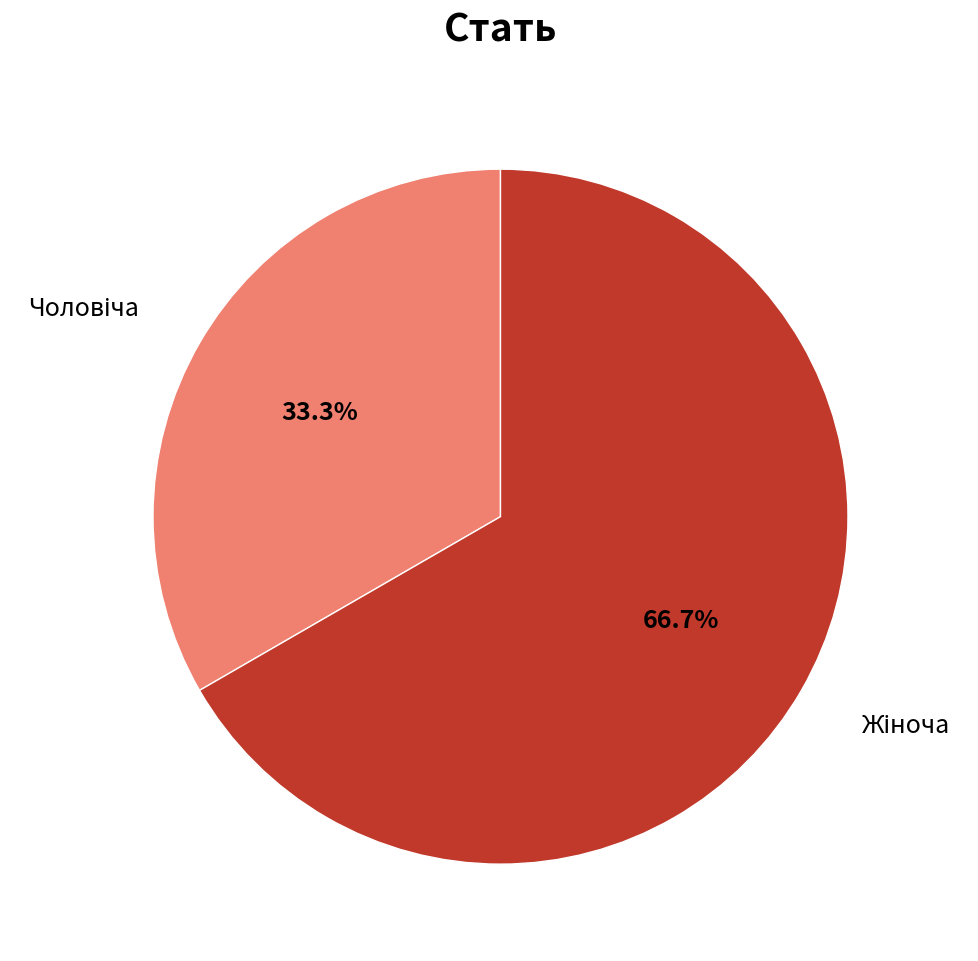

Is there any slice that represents more than half of the pie?

Yes